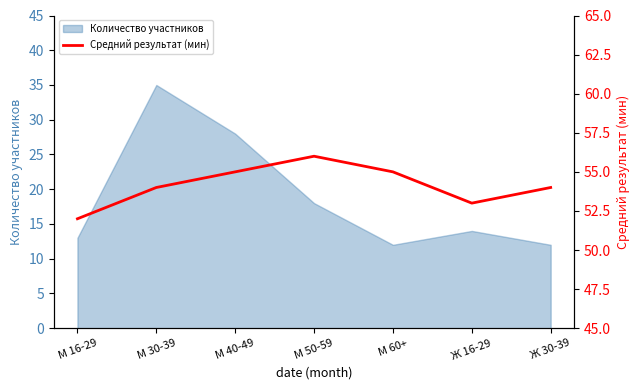

At which label does Количество участников reach its peak?

М 30-39